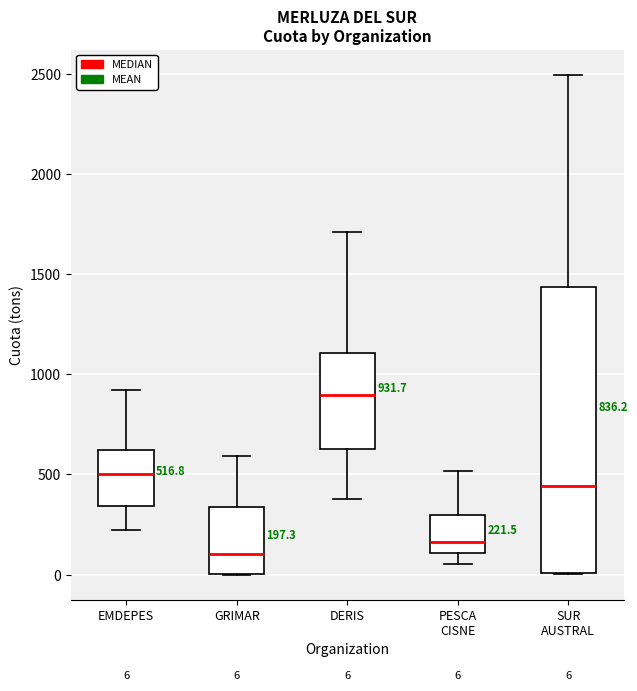

Comparing the boxes themselves (not the whiskers), which one is the tallest?

SUR AUSTRAL